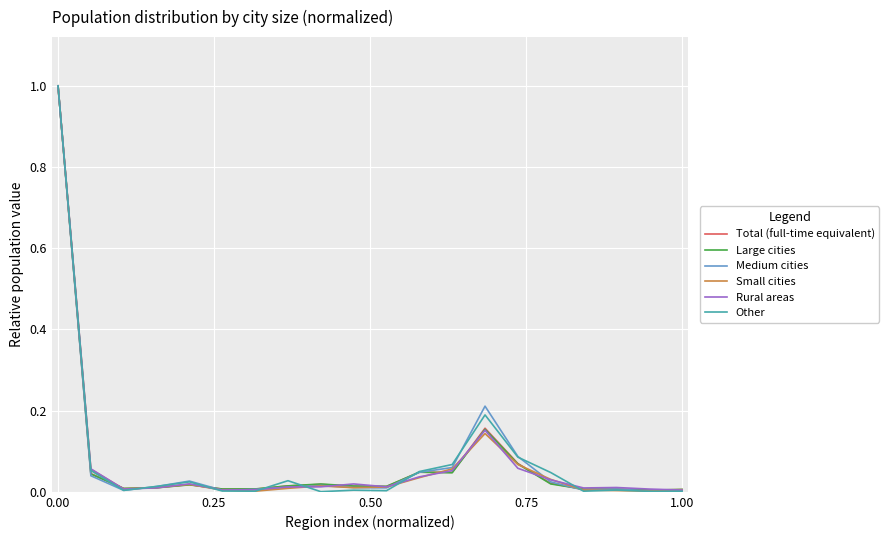

Which series has the widest spread of values?

Other